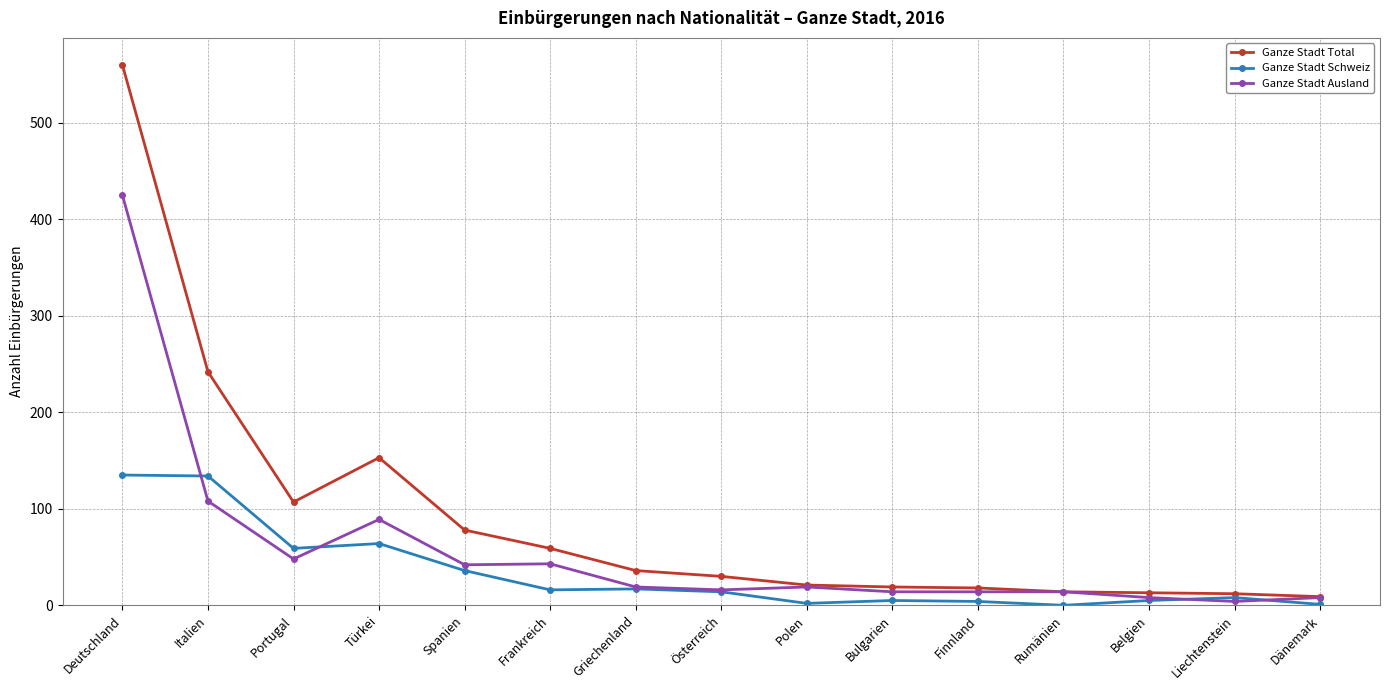

What are all the series names shown in the legend?

Ganze Stadt Total, Ganze Stadt Schweiz, Ganze Stadt Ausland